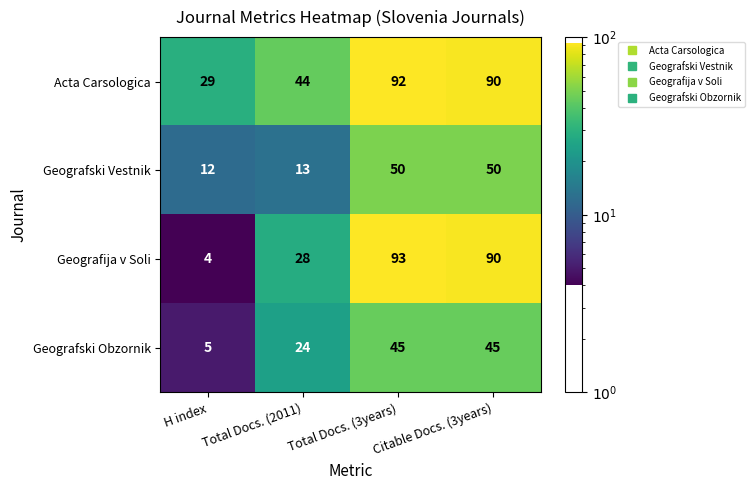

What is the lowest value of the Geografski Obzornik series?

5